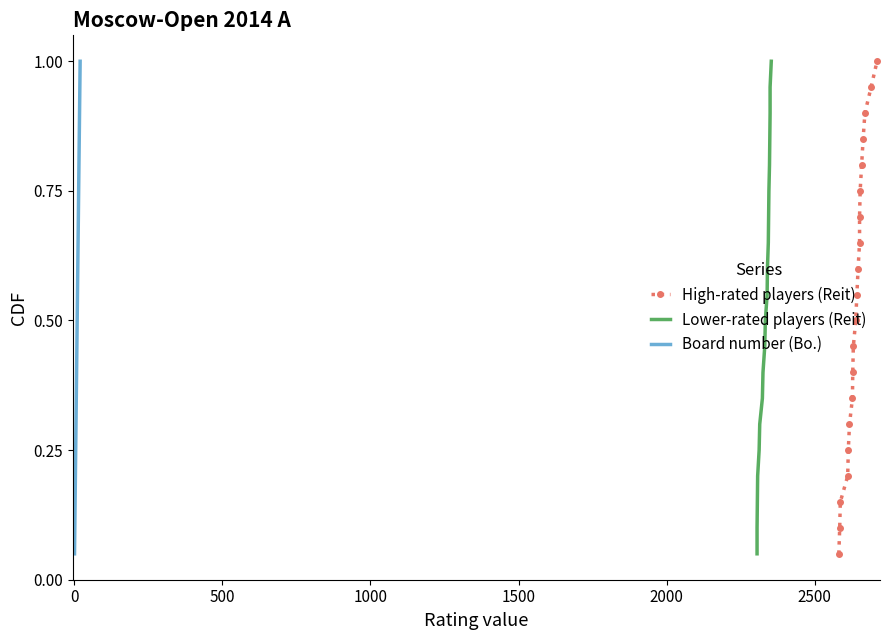

Which series has the largest total across all categories?

High-rated players (Reit)